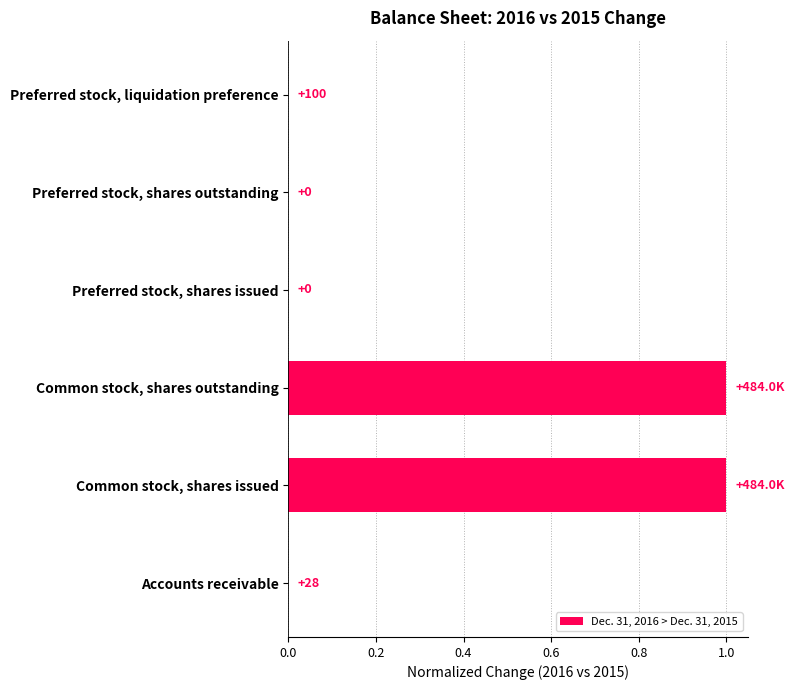

Does the chart contain any negative values?

No